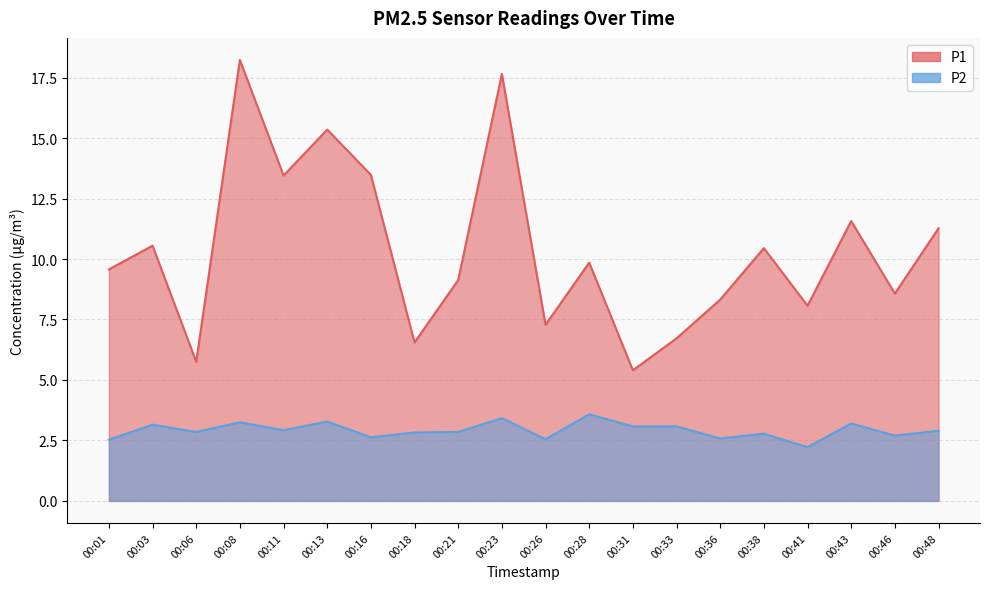

At which category is the sum across all series the highest?

00:08